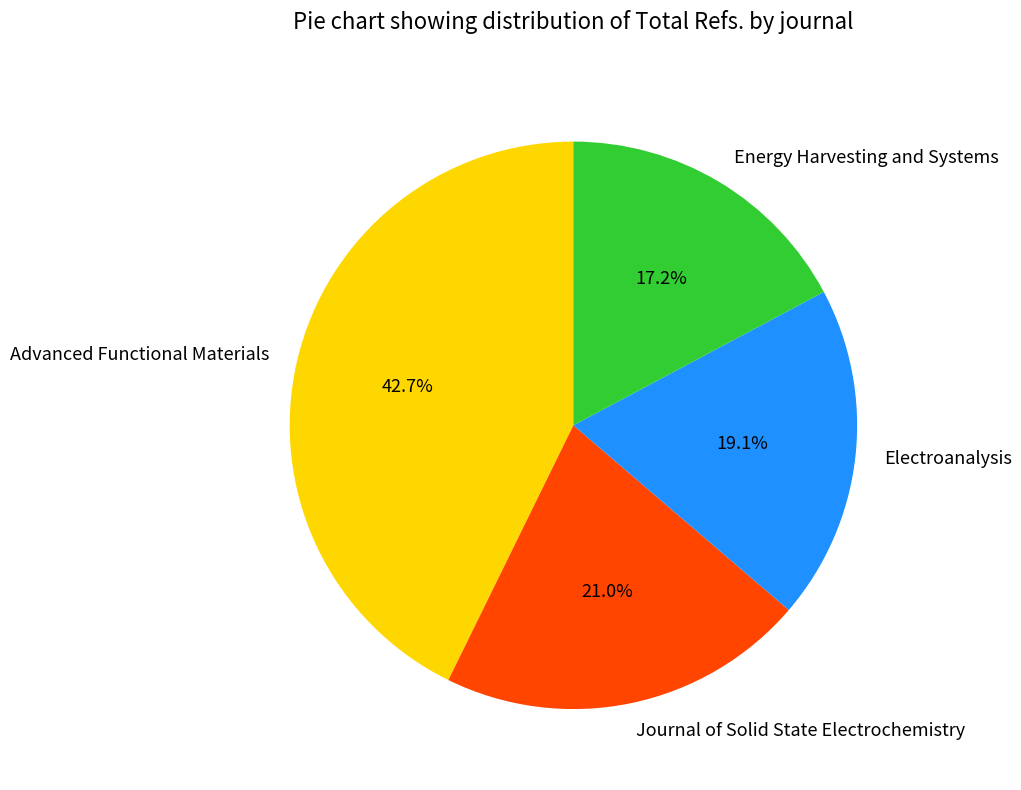

To the nearest percent, what is the combined percentage of Electroanalysis and Advanced Functional Materials?

62%